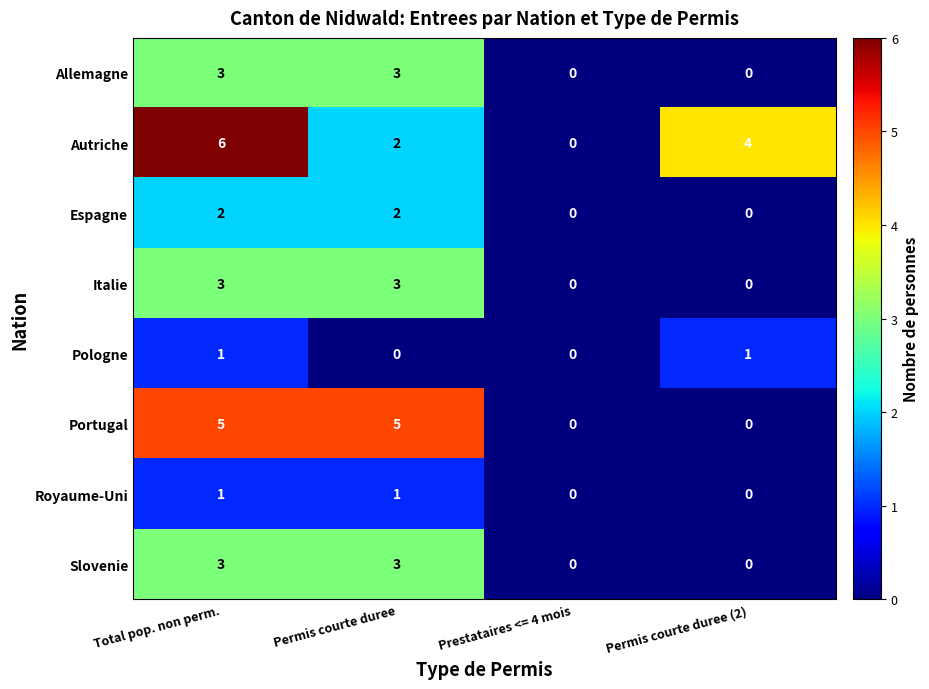

Which series has the largest range (max minus min)?

Autriche